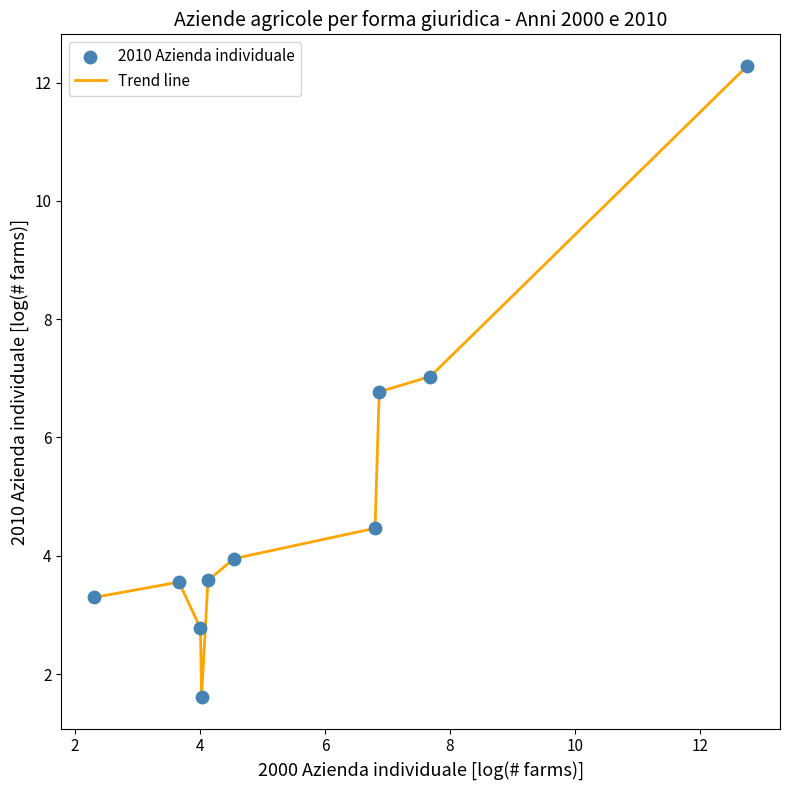

What is the difference between the maximum and minimum values?

10.7